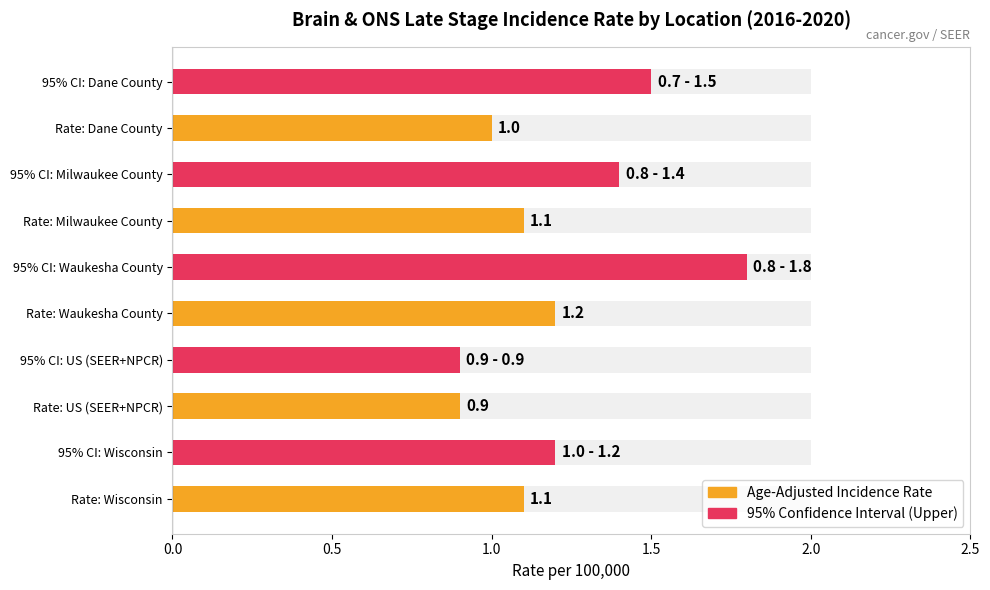

What position from the right is Milwaukee County?

2